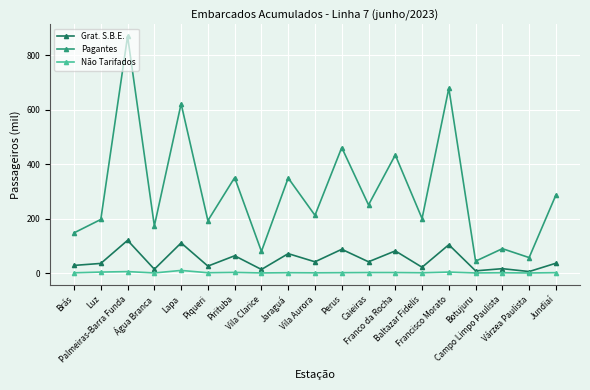

What is the difference between the maximum and minimum values in the Grat. S.B.E. series?

114.6